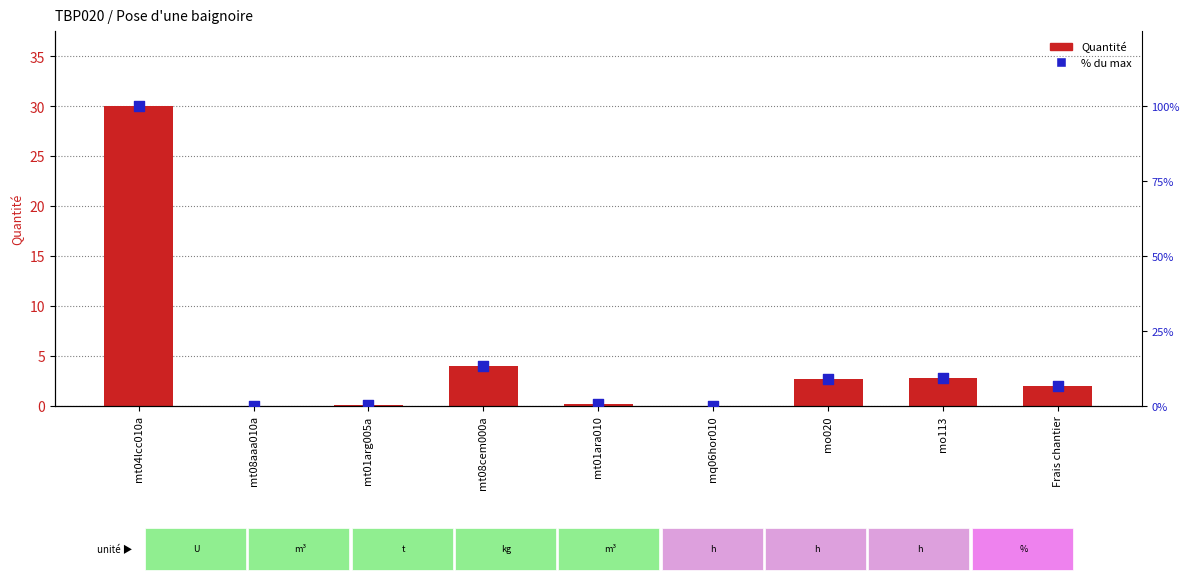

What is the total value across all series at mo113?

11.8